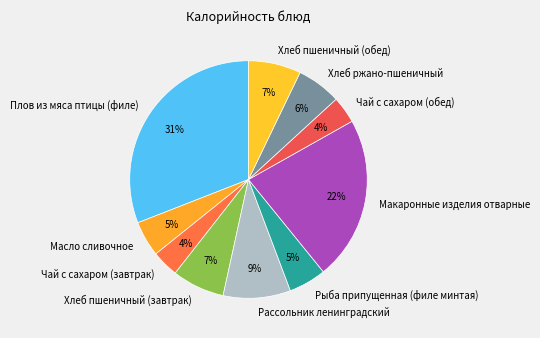

Which has a higher value, Хлеб пшеничный (завтрак) or Масло сливочное?

Хлеб пшеничный (завтрак)